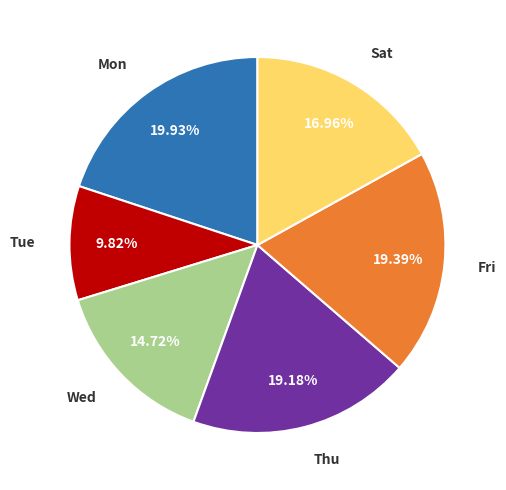

Do Mon and Tue together represent more than half of the pie?

No